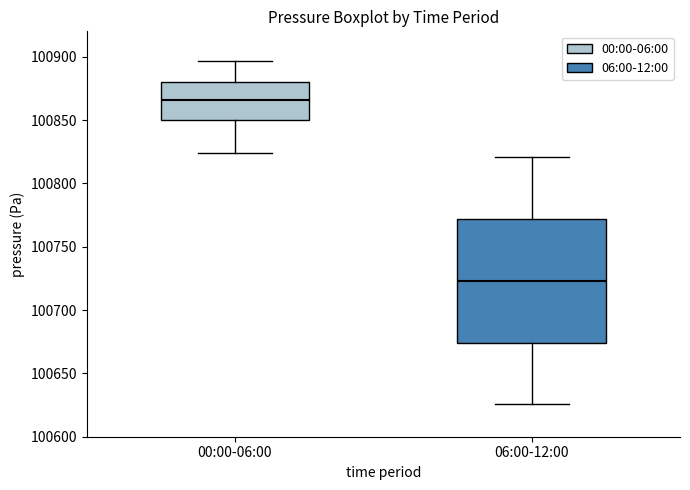

Which box is the tallest, from its lower edge to its upper edge?

06:00-12:00